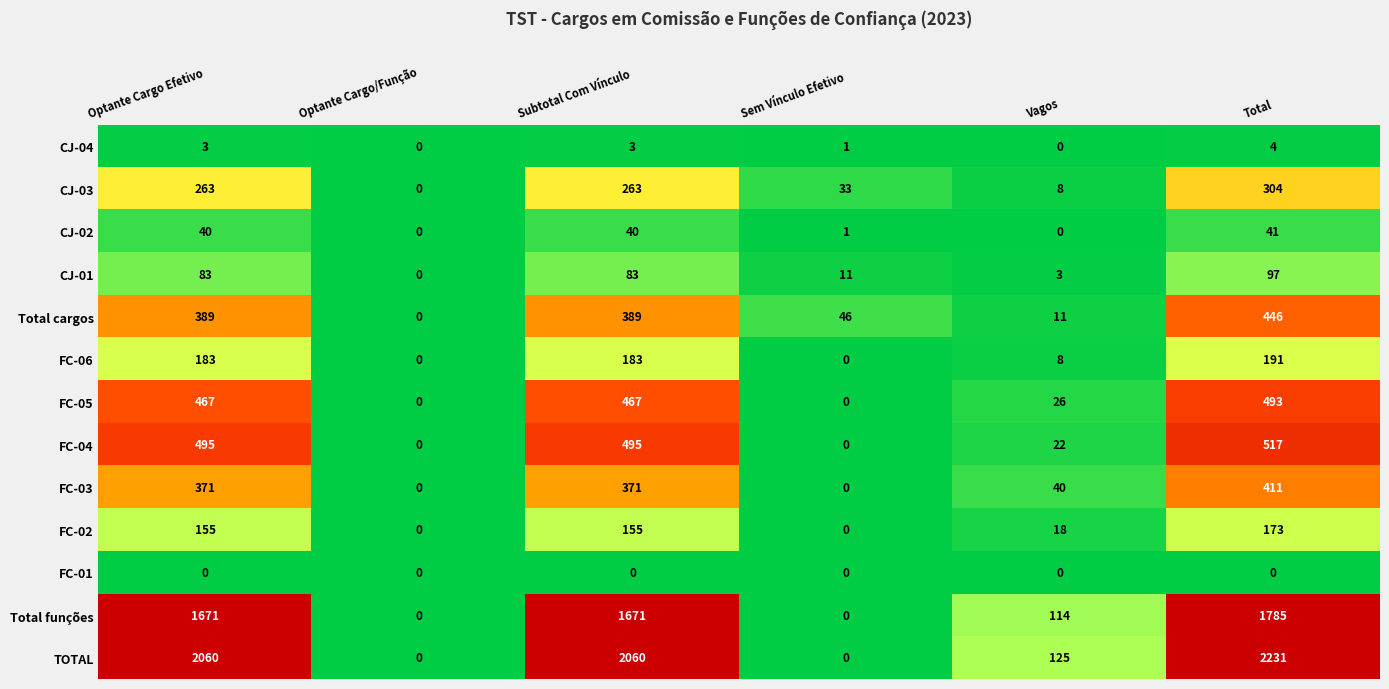

Which series has the widest spread of values?

TOTAL